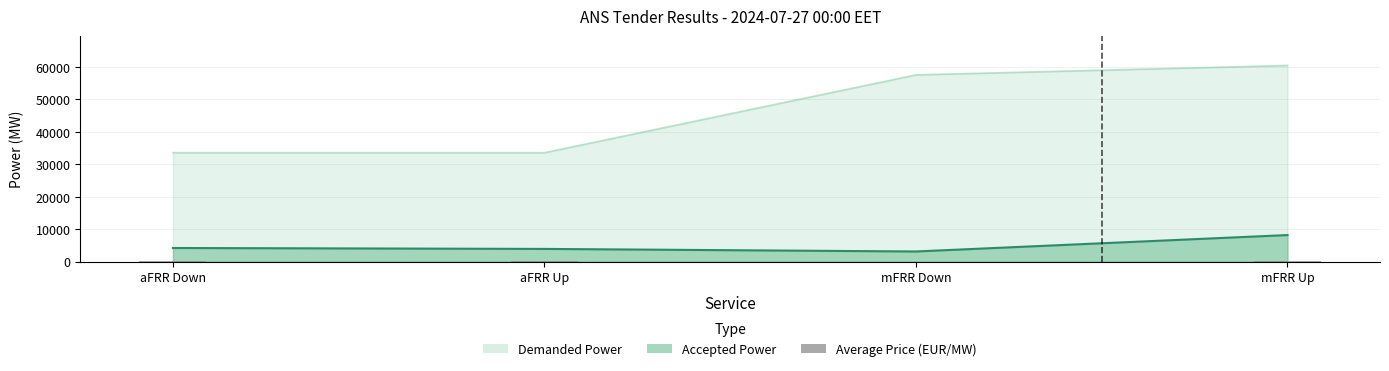

How many data points are less than 65?

2